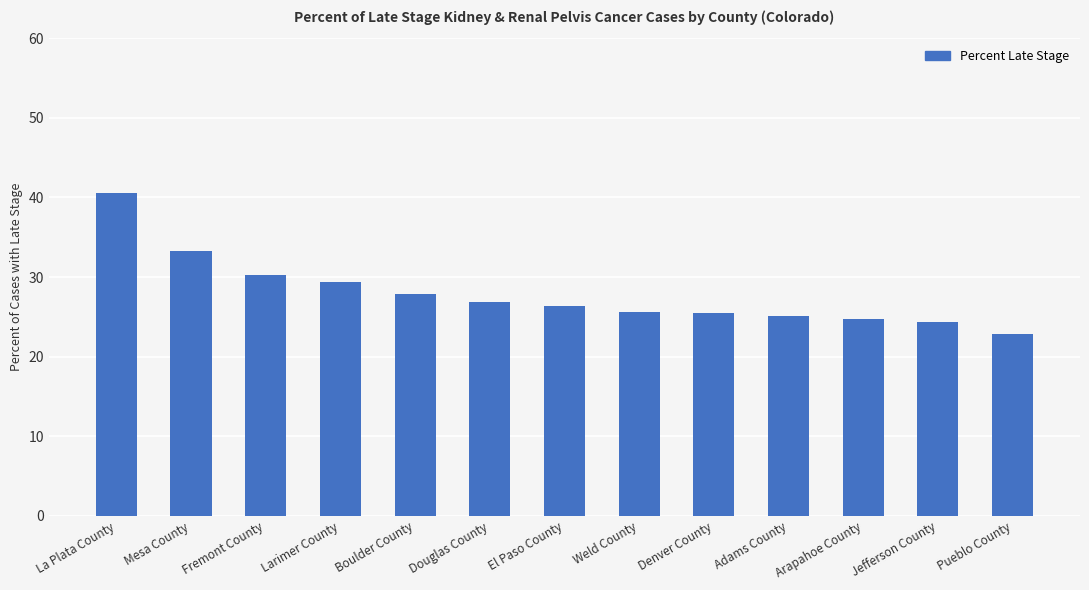

The chart shows a value of 43.5 at Larimer County. True or false?

False